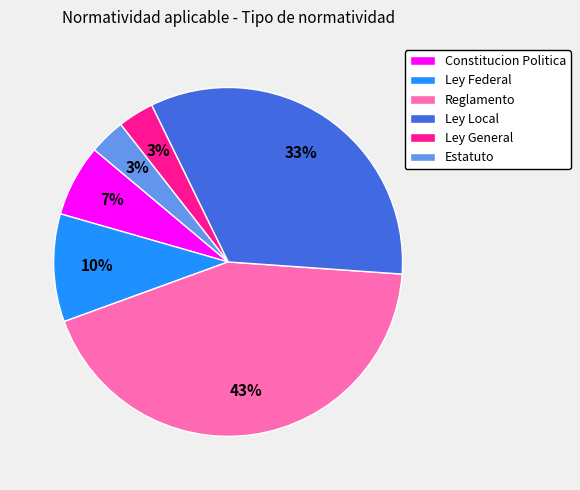

Which has a higher value, Ley Federal or Ley Local?

Ley Local